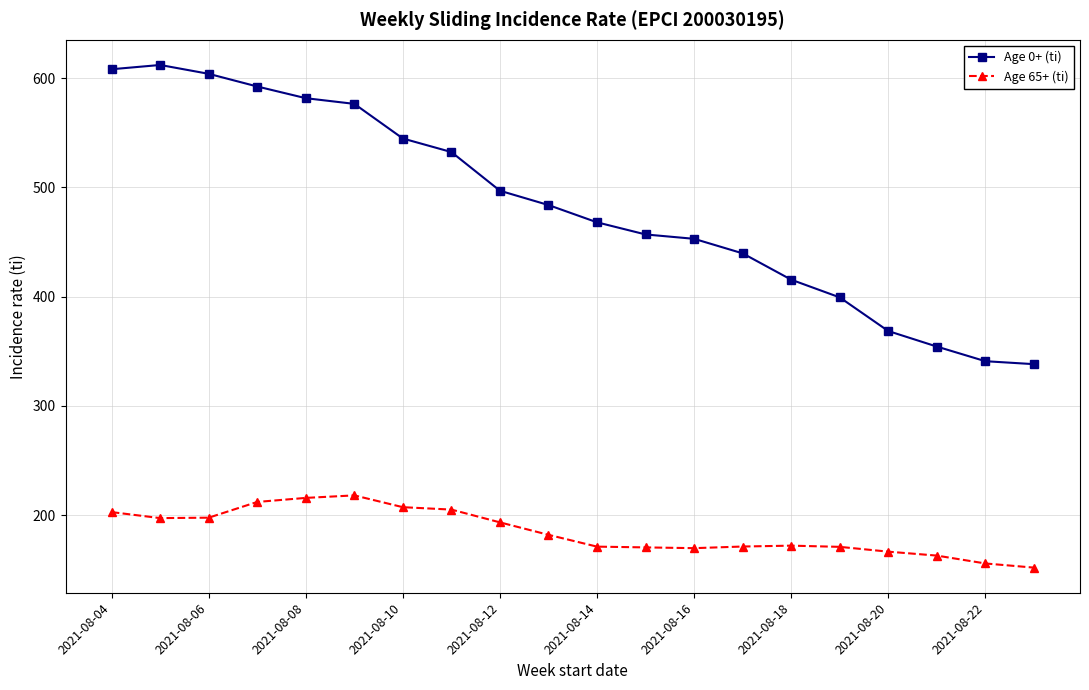

List the series in order of their overall mean, highest first.

Age 0+ (ti), Age 65+ (ti)